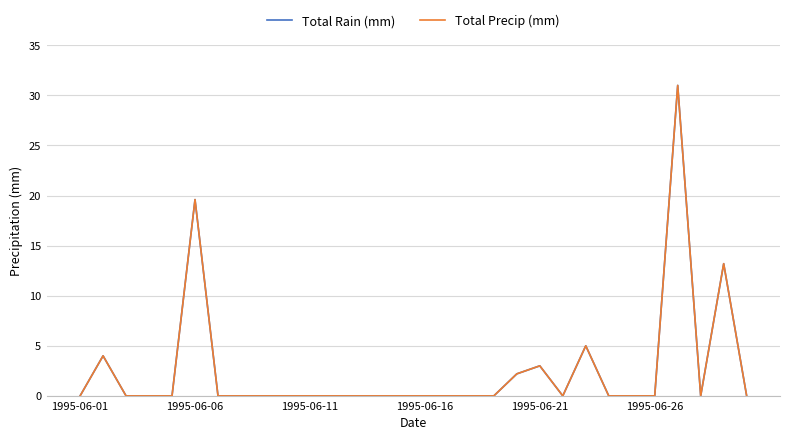

Reading left to right, what are all the values shown in this chart?

Total Rain (mm): 0.0	4.0	0.0	0.0	0.0	19.6	0.0	0.0	0.0	0.0	0.0	0.0	0.0	0.0	0.0	0.0	0.0	0.0	0.0	2.2	3.0	0.0	5.0	0.0	0.0	0.0	31.0	0.0	13.2	0.0
Total Precip (mm): 0.0	4.0	0.0	0.0	0.0	19.6	0.0	0.0	0.0	0.0	0.0	0.0	0.0	0.0	0.0	0.0	0.0	0.0	0.0	2.2	3.0	0.0	5.0	0.0	0.0	0.0	31.0	0.0	13.2	0.0